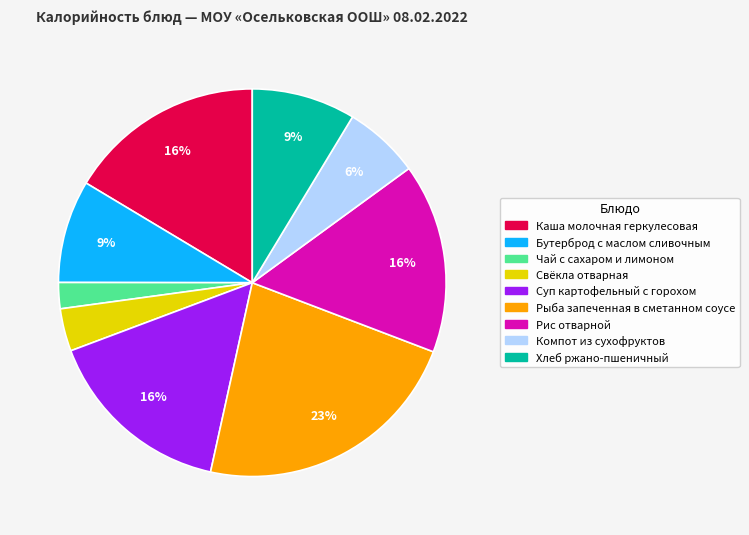

True or false: Компот из сухофруктов accounts for 6% of the total.

True